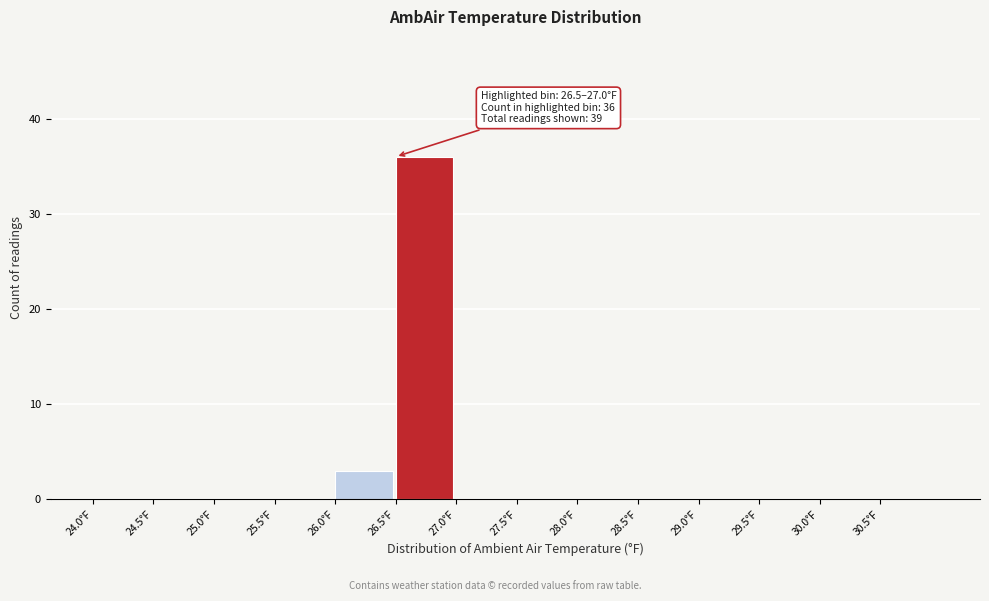

Which range on the x-axis has the tallest bar?

26.5 to 27.0